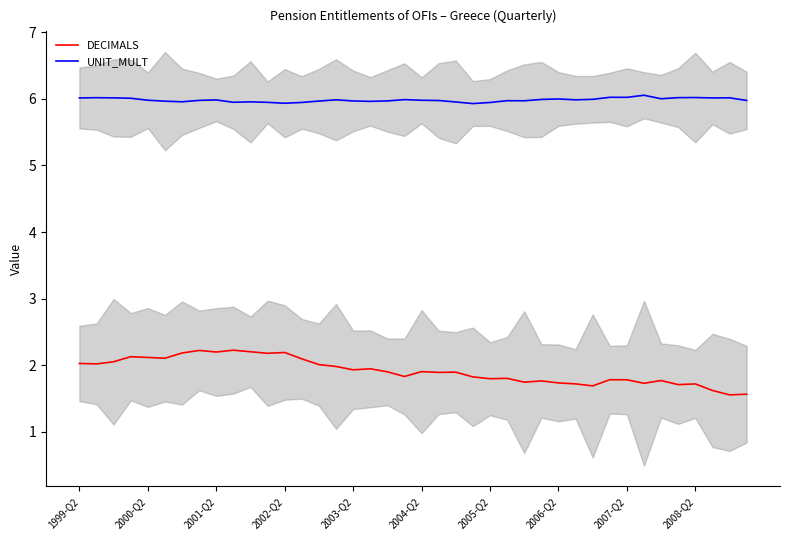

What is the approximate value of DECIMALS at 26?

1.7